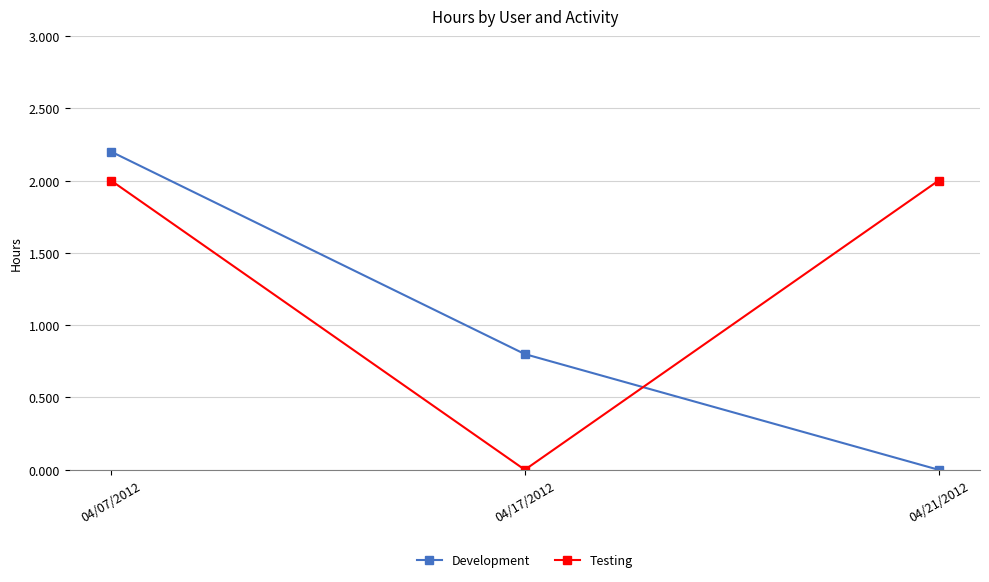

Reading left to right, list all the values displayed in this chart.

Development: 04/07/2012=2.2	04/17/2012=0.8	04/21/2012=0.0
Testing: 04/07/2012=2.0	04/17/2012=0.0	04/21/2012=2.0